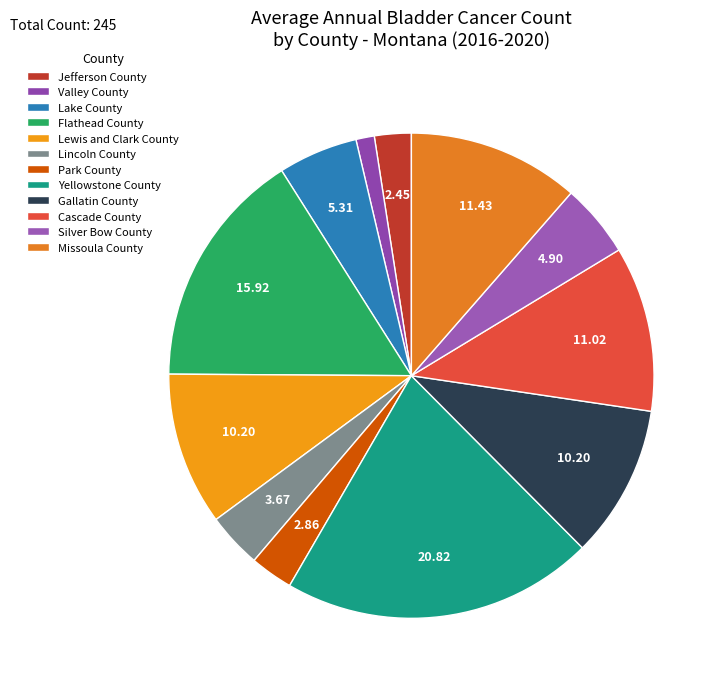

What is the change in value from Jefferson County to Cascade County?

+21